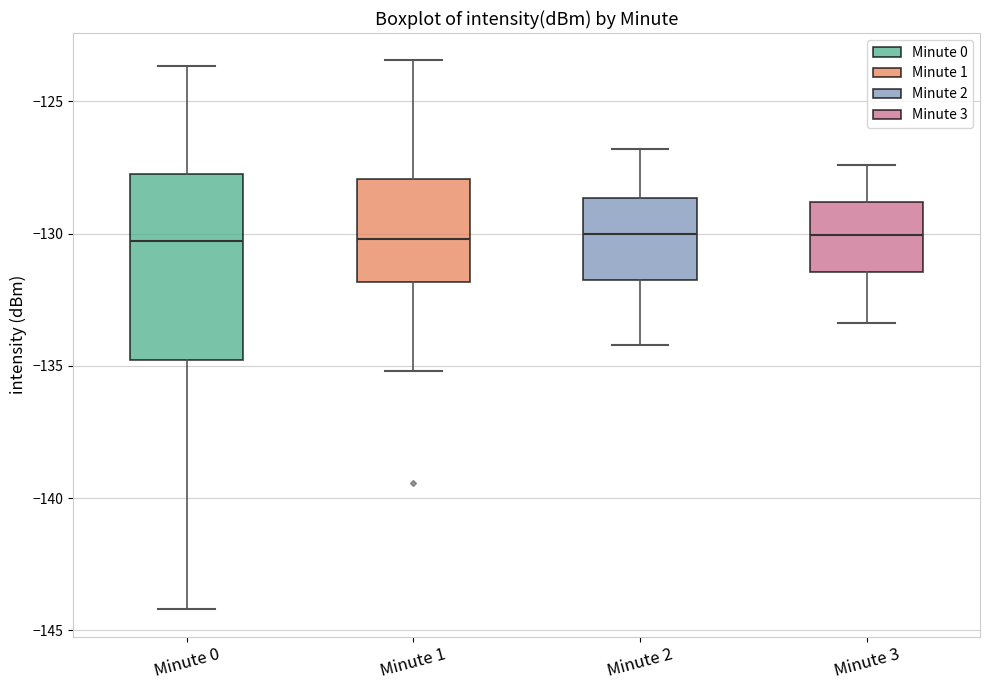

Reading left to right, read every box against the y-axis: the position of its median line, the range the box covers, and the ends of its whiskers. The values are not printed on the chart, so give them approximately, as read against the axis.

Minute 0: median -130.5, box -135.0 to -128.0, whiskers -144.0 to -123.5
Minute 1: median -130.0, box -132.0 to -128.0, whiskers -135.0 to -123.5
Minute 2: median -130.0, box -131.5 to -128.5, whiskers -134.0 to -127.0
Minute 3: median -130.0, box -131.5 to -129.0, whiskers -133.5 to -127.5